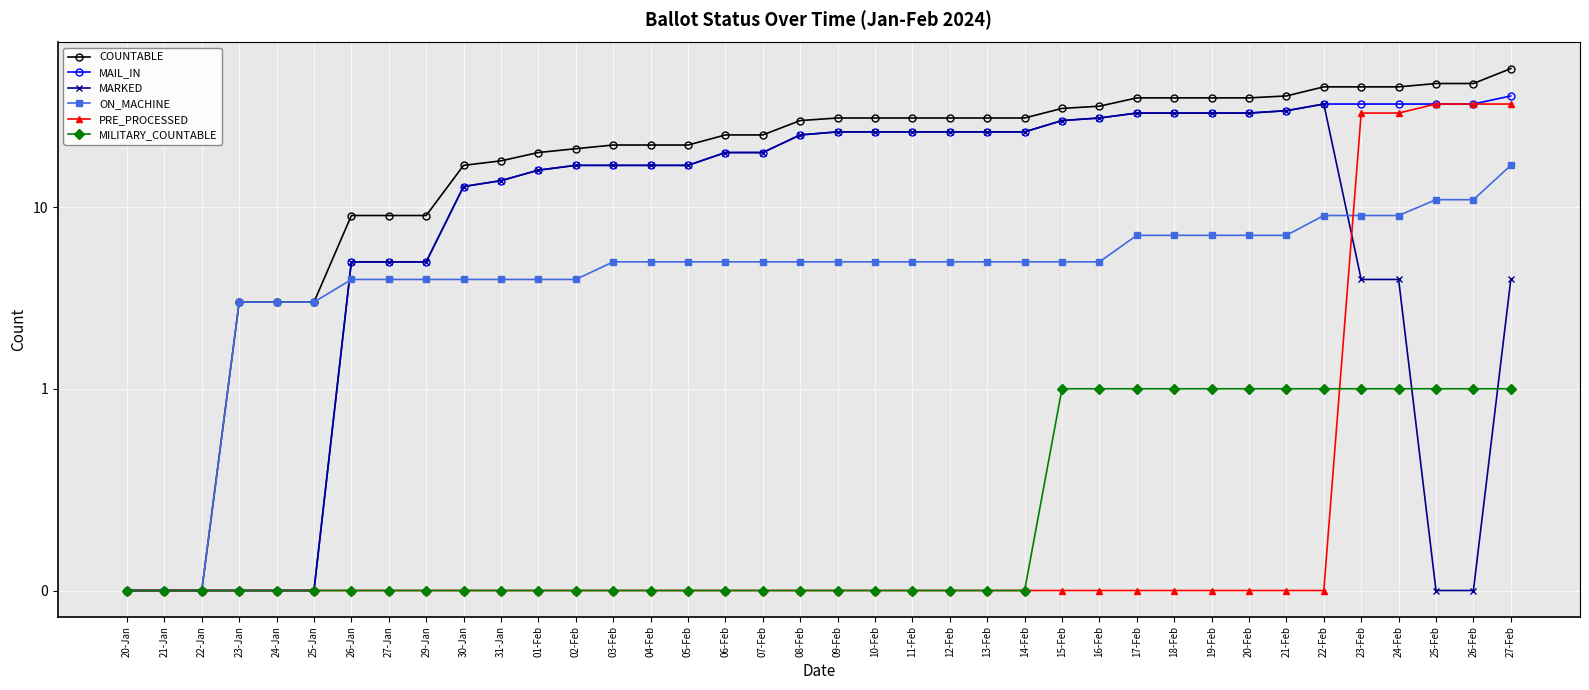

Rank the series by their maximum value, from lowest to highest.

MILITARY_COUNTABLE, ON_MACHINE, MARKED, PRE_PROCESSED, MAIL_IN, COUNTABLE